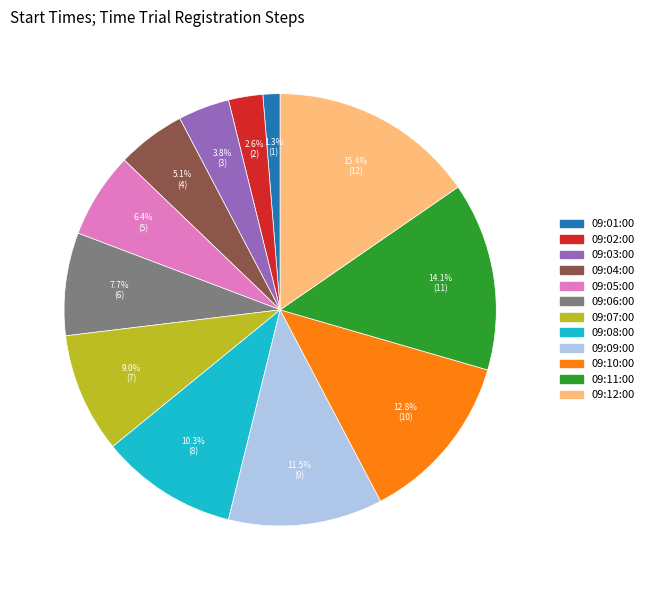

To the nearest percent, what is the difference between the 09:06:00 and 09:12:00 slice percentages?

8%